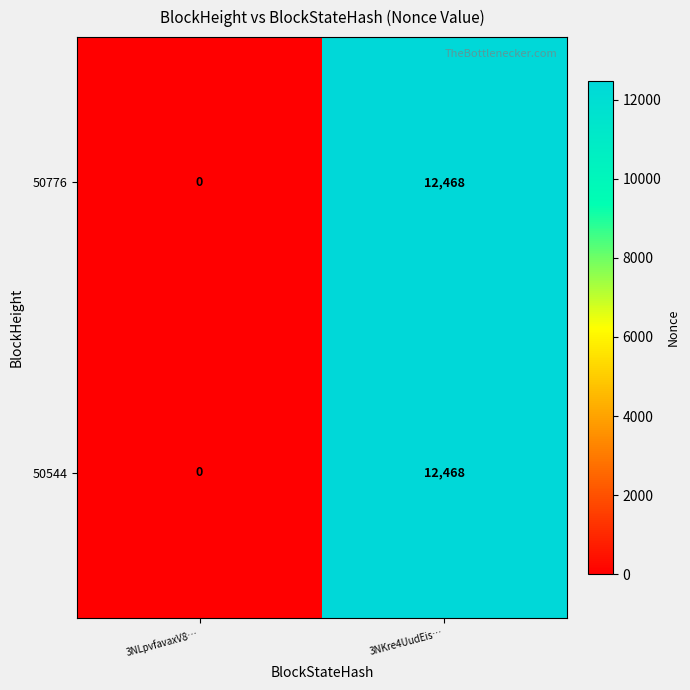

Reading left to right, transcribe all the data shown in this chart.

50776: 0	12468
50544: 0	12468